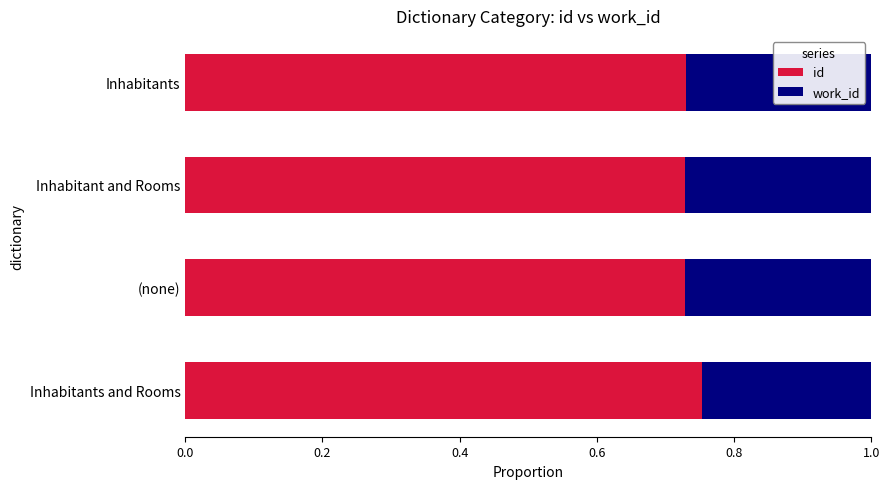

How many id values are between 0 and 1?

4